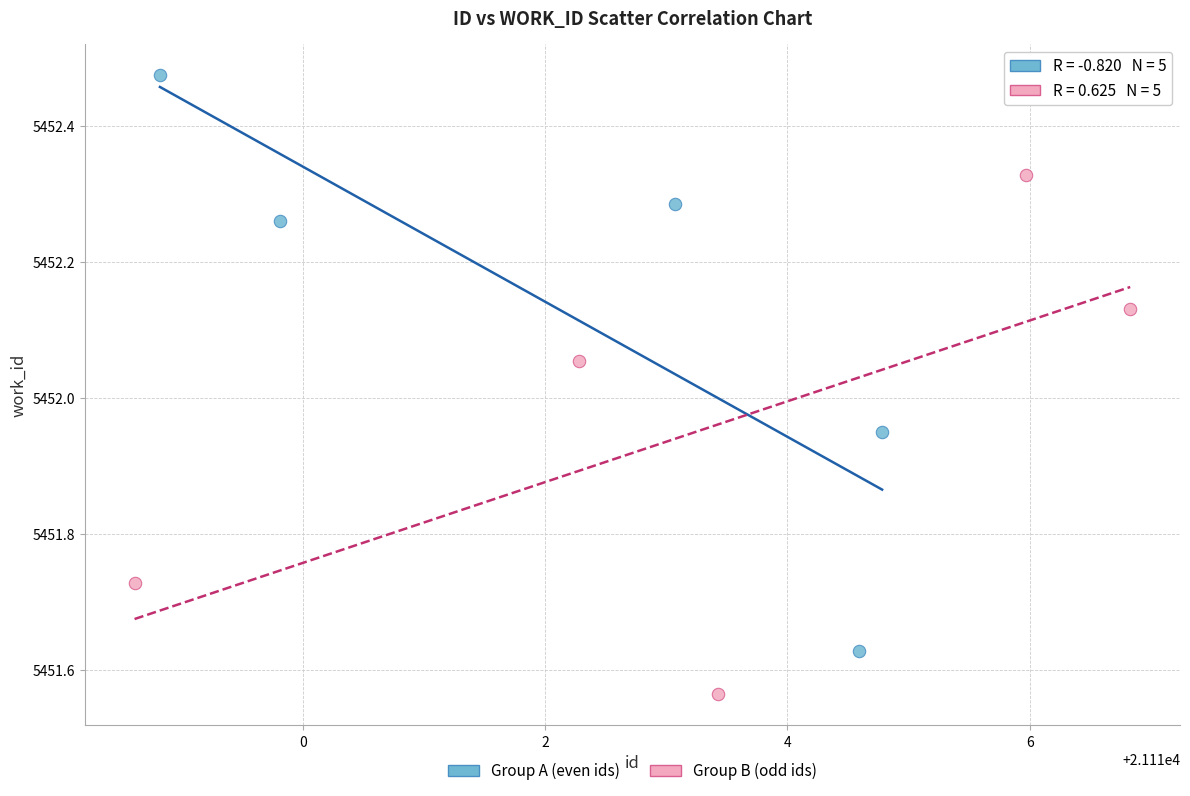

Which series has the largest Y range (max minus min)?

Group A (even ids)